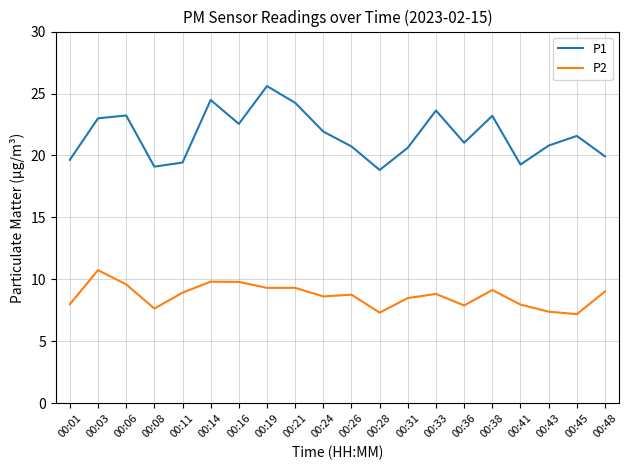

What is the sum of the P1 values at 00:33 and 00:08?

42.7